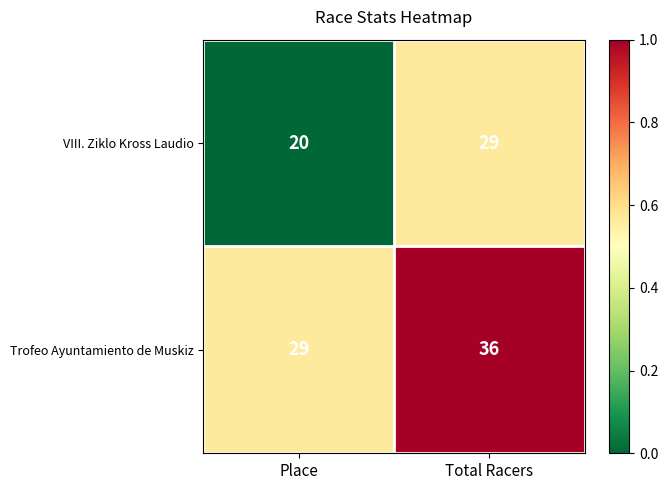

What is the difference between the highest and lowest values at Place?

9